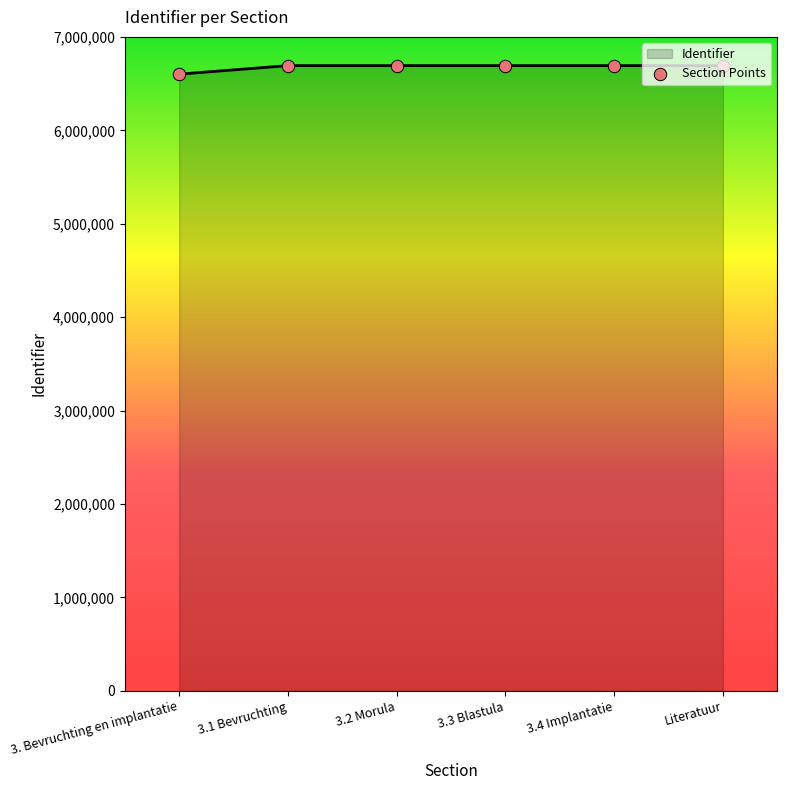

Approximately how many times larger is the value at 3.1 Bevruchting compared to 3.4 Implantatie?

1.0